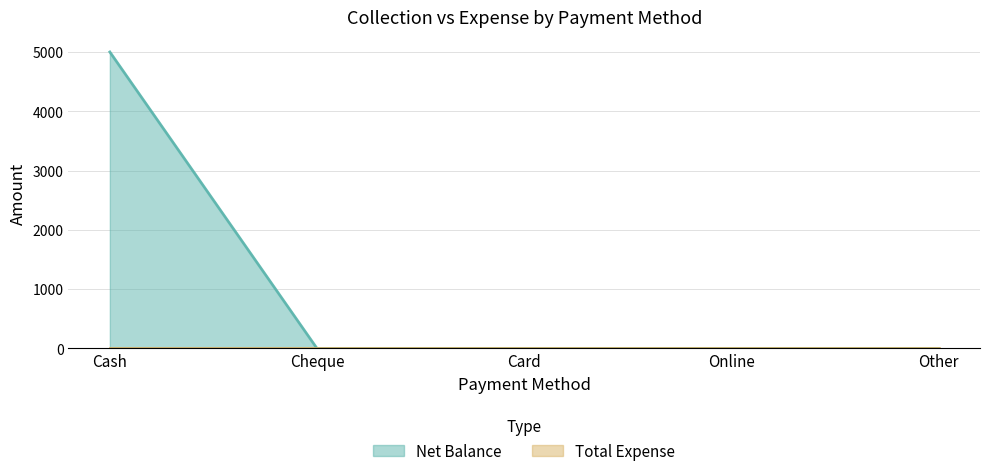

What is the maximum value shown in the chart?

5000